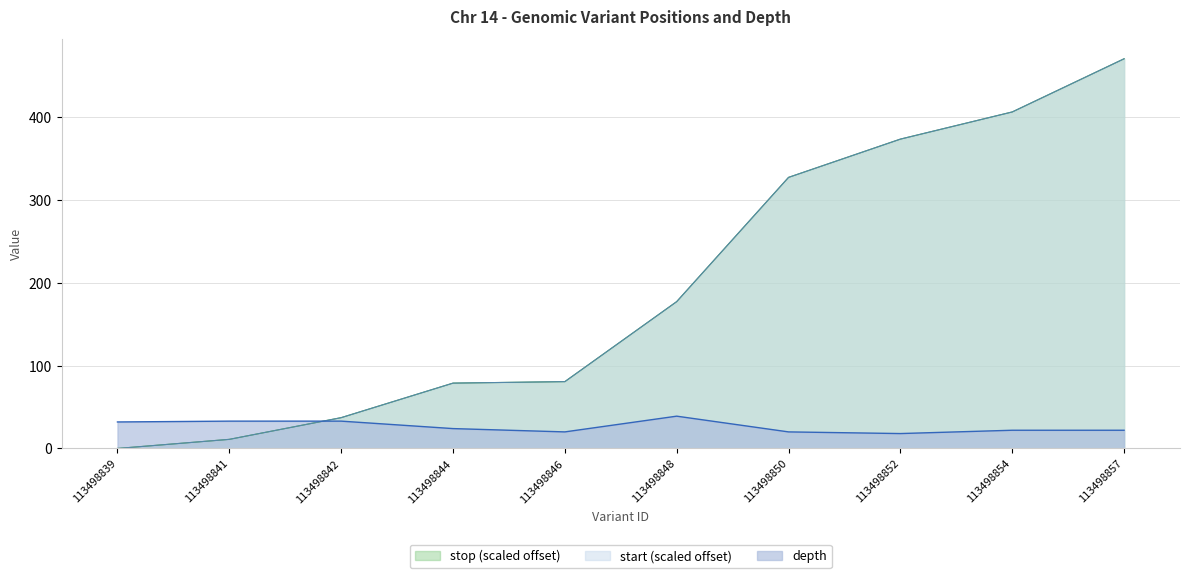

The depth series shows 58.4 at 113498848. True or false?

False